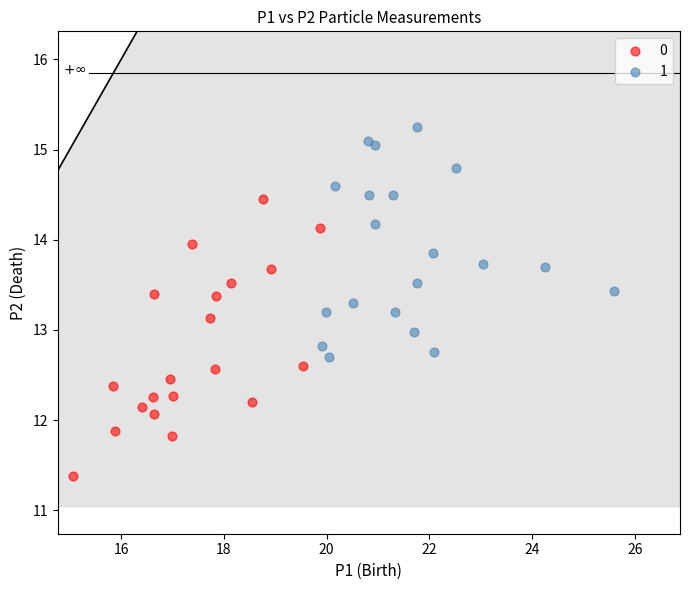

Which series contains the highest Y value?

1